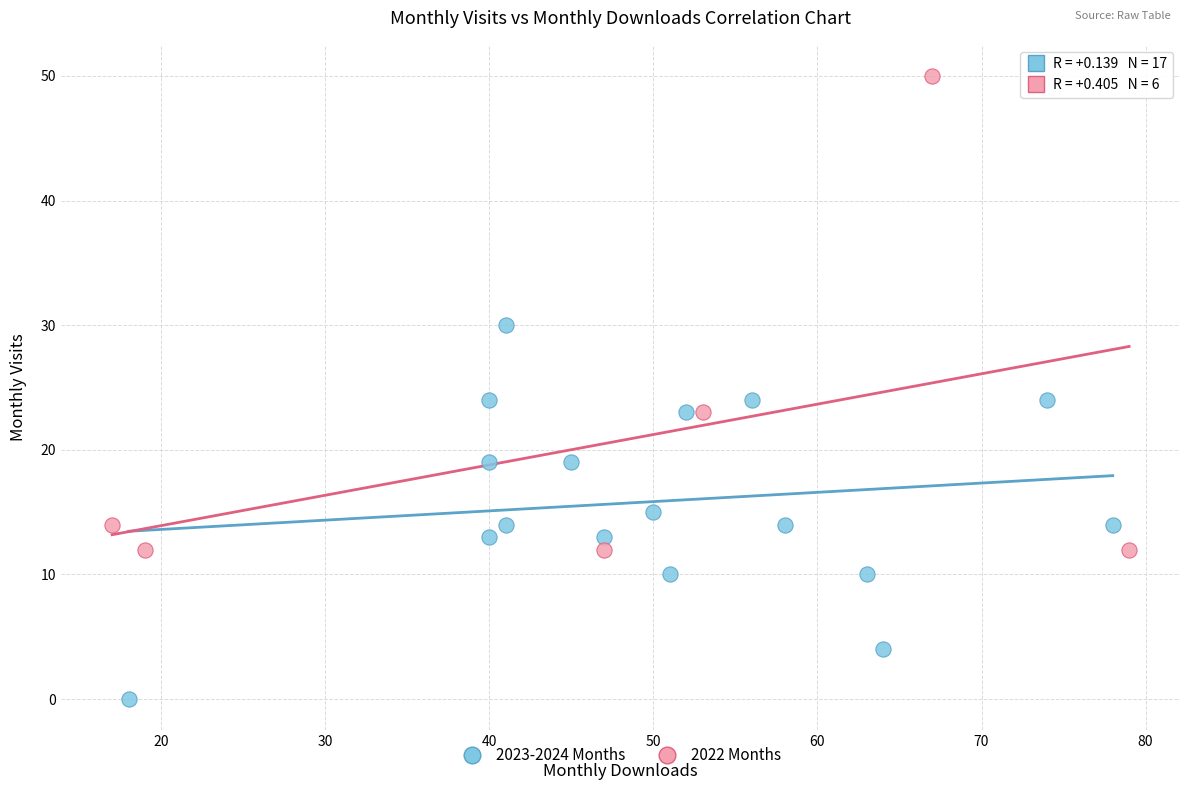

Which series reaches the minimum Y coordinate?

2023-2024 Months